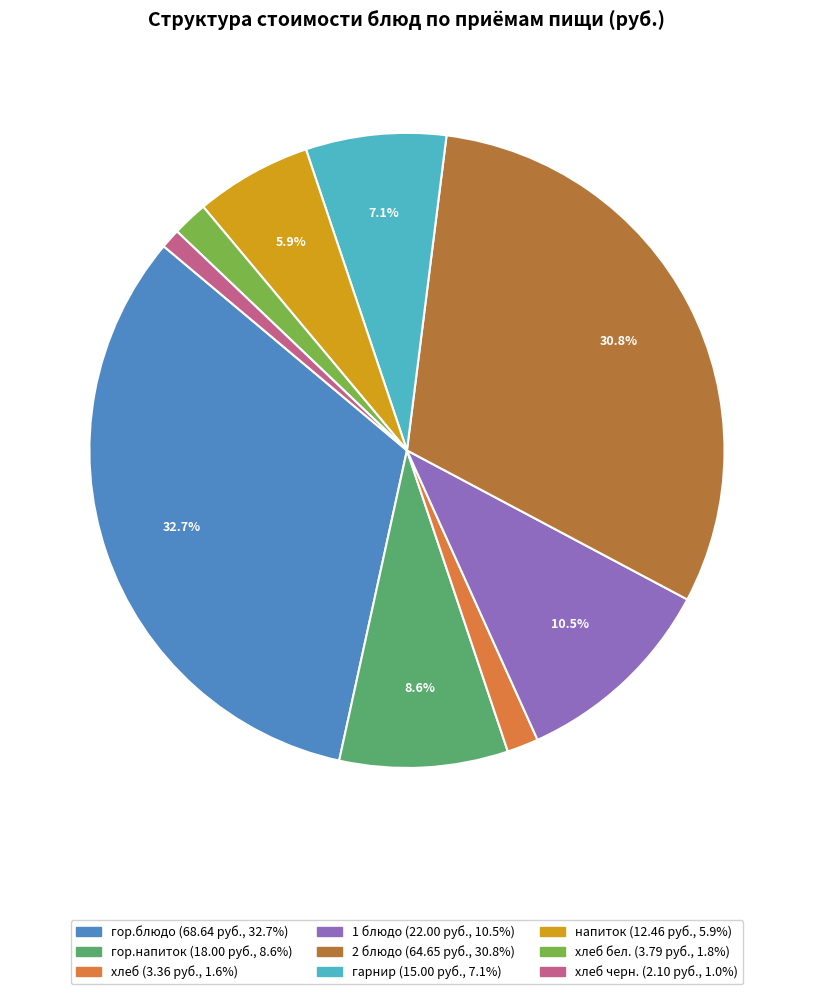

To the nearest percent, what is the difference between the largest and smallest slice percentages?

32%